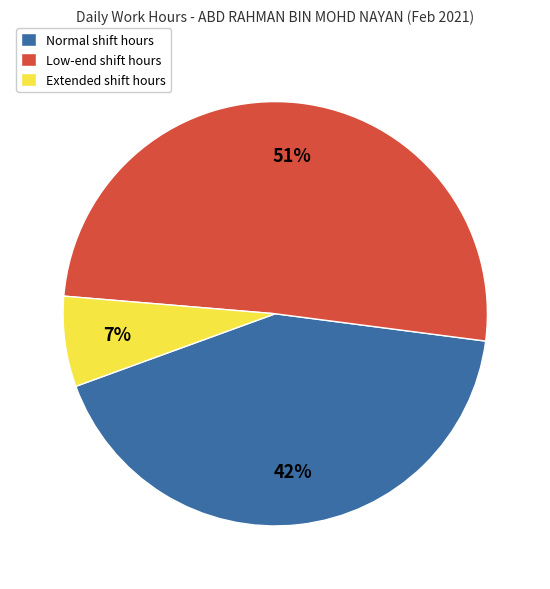

How many segments does this pie chart have?

3